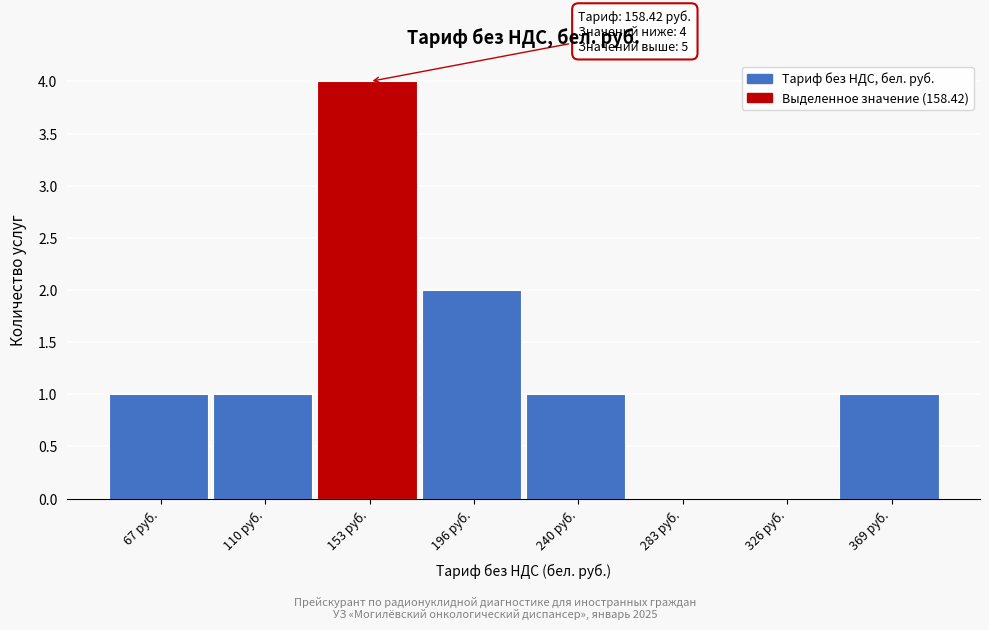

Reading right to left, extract all data points from this chart.

369 руб.=1	326 руб.=0	283 руб.=0	240 руб.=1	196 руб.=2	153 руб.=4	110 руб.=1	67 руб.=1